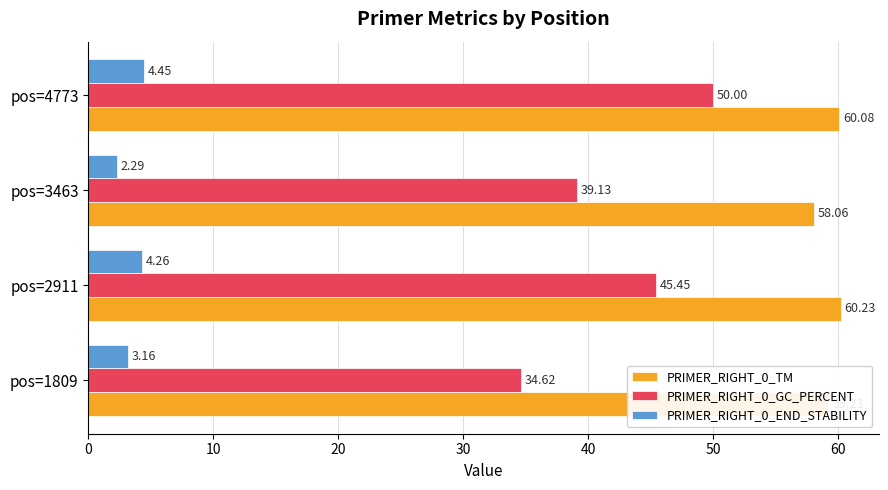

What is the sum of all PRIMER_RIGHT_0_TM values?

237.6